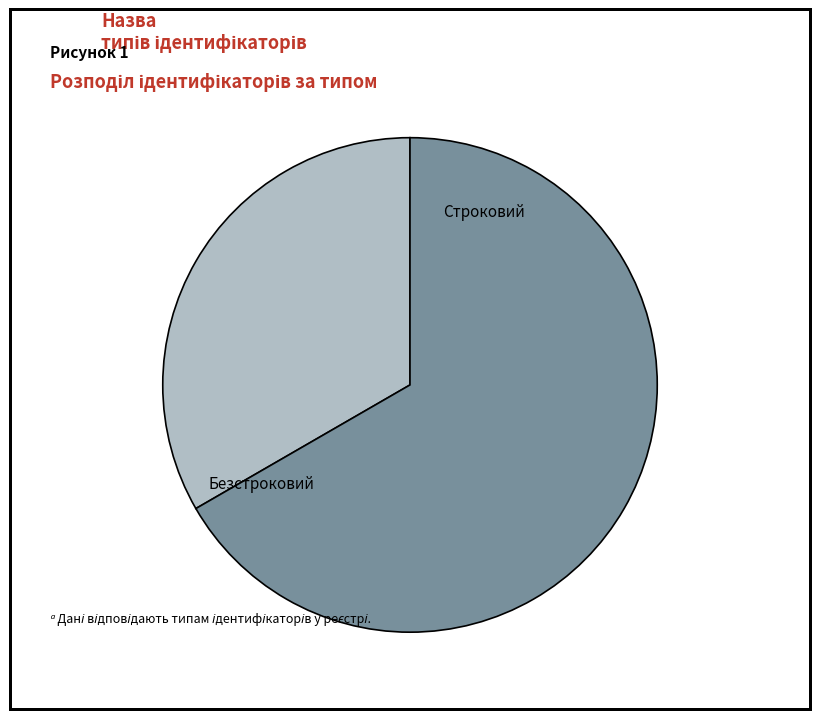

The Безстроковий slice represents 67% of the pie. True or false?

True